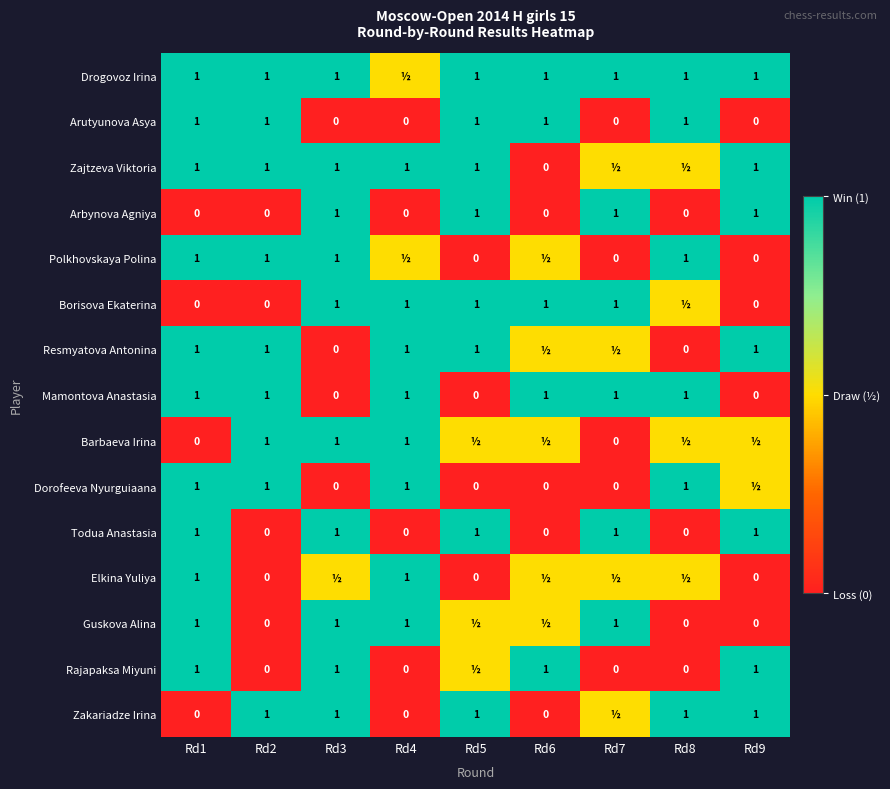

The Drogovoz Irina series shows 0.5 at Rd5. True or false?

False